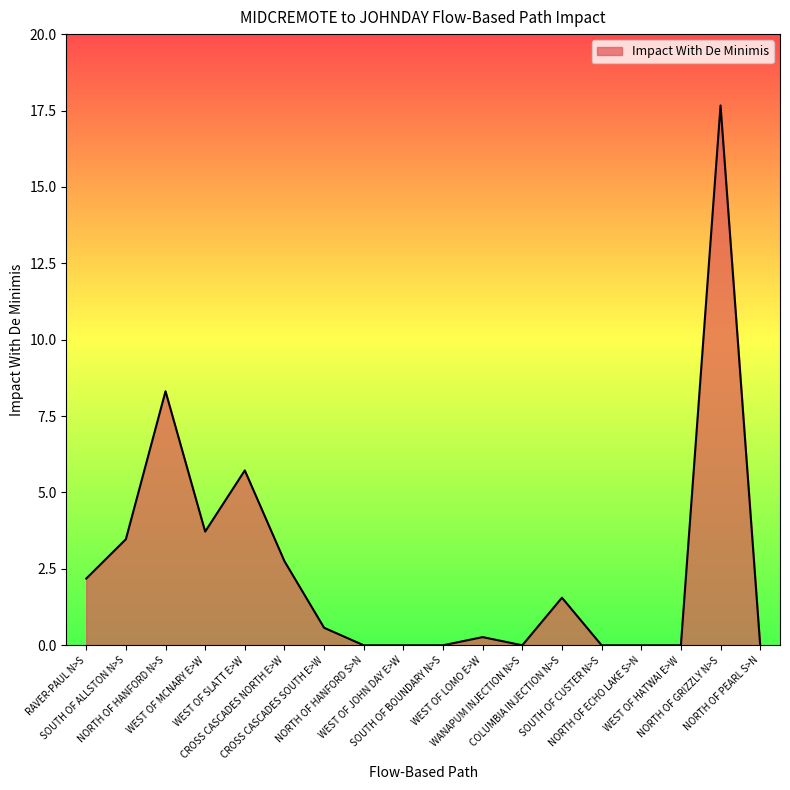

How many lines are shown in the chart?

1